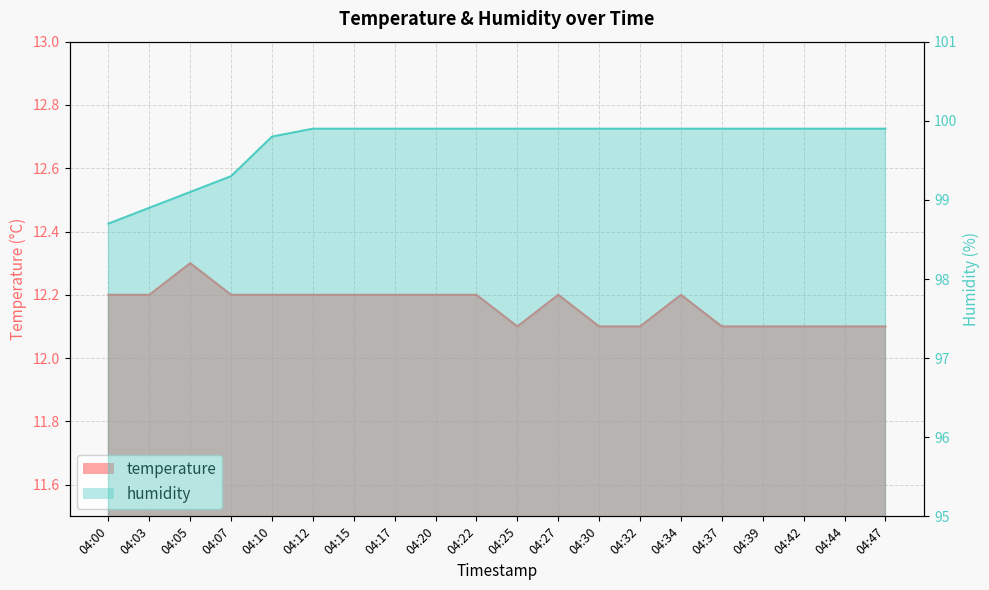

List the series in order of their peak value, lowest first.

temperature, humidity